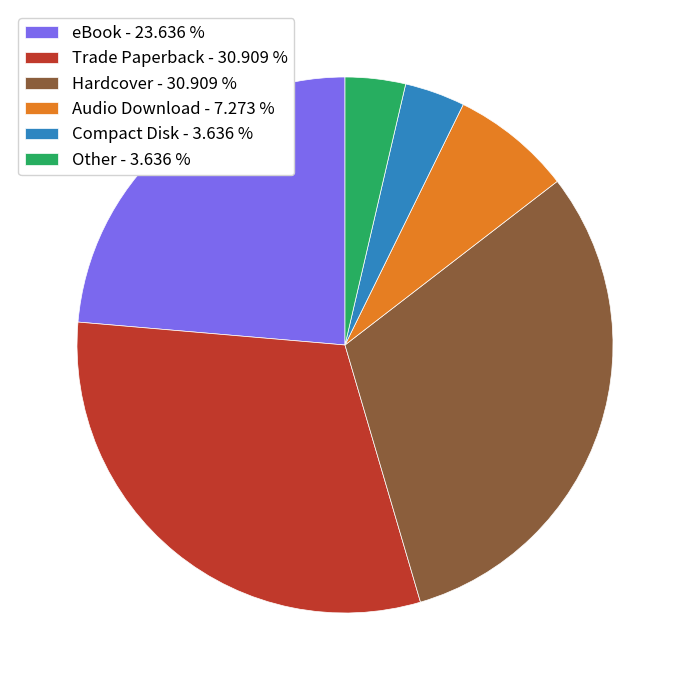

How many segments does this pie chart have?

6